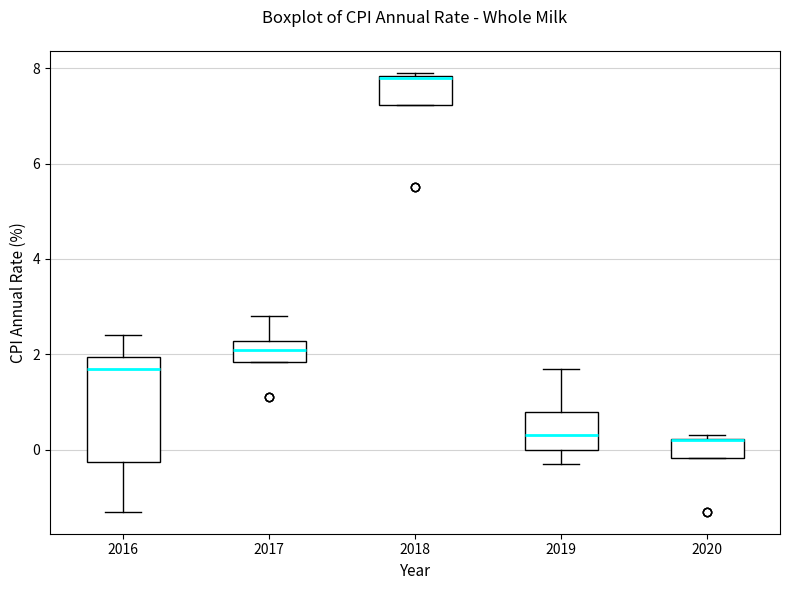

Where is the upper edge of the box at x = 2019 on the y-axis? The values are not printed on the chart, so give them approximately, as read against the axis.

0.8